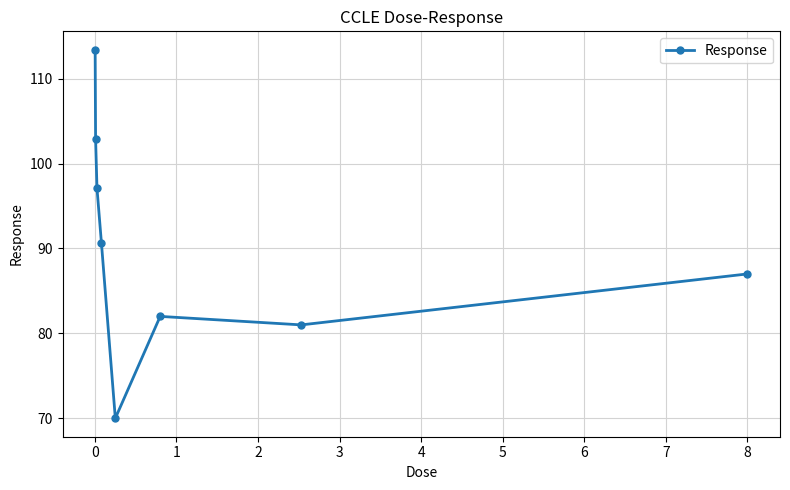

How many data points are above 90?

4